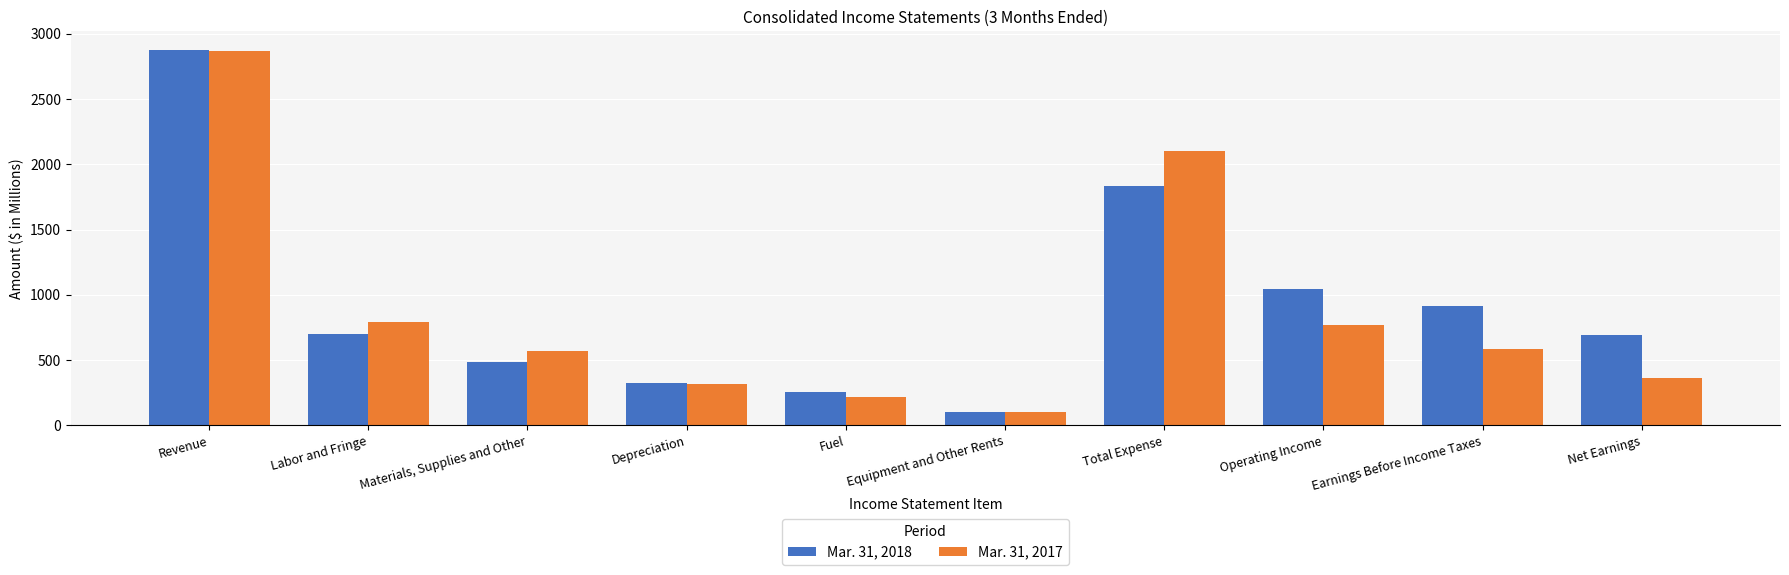

Which series has the widest spread of values?

Mar. 31, 2018